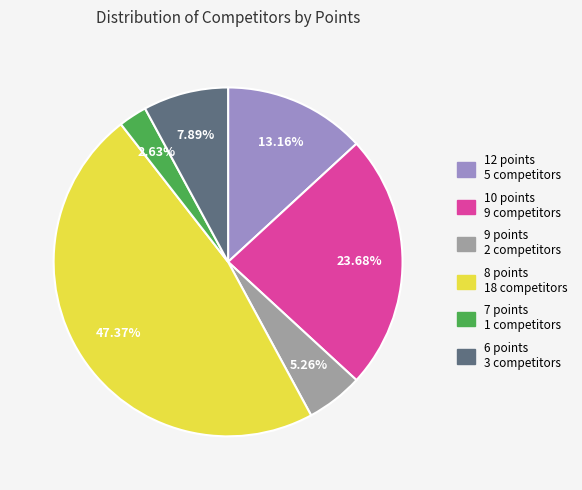

Is there a majority slice in this chart?

No